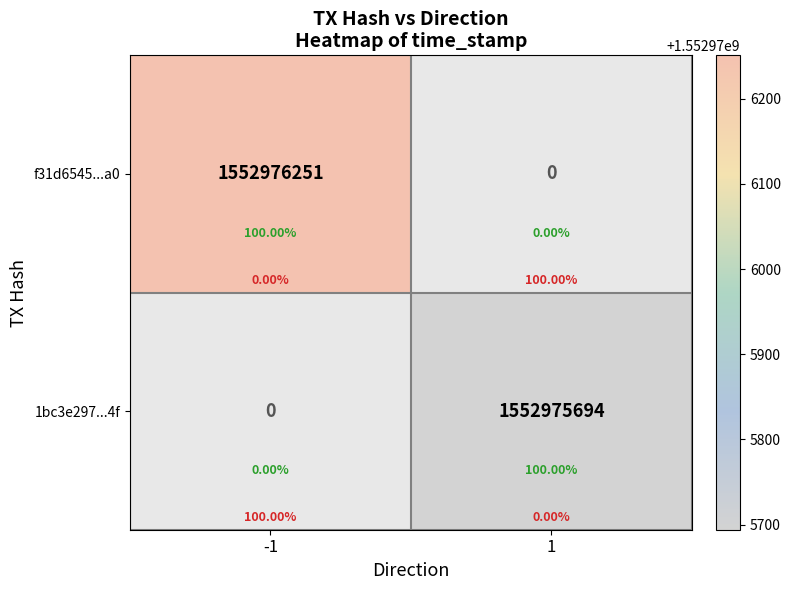

What is the total value across all series at 1?

1552975694